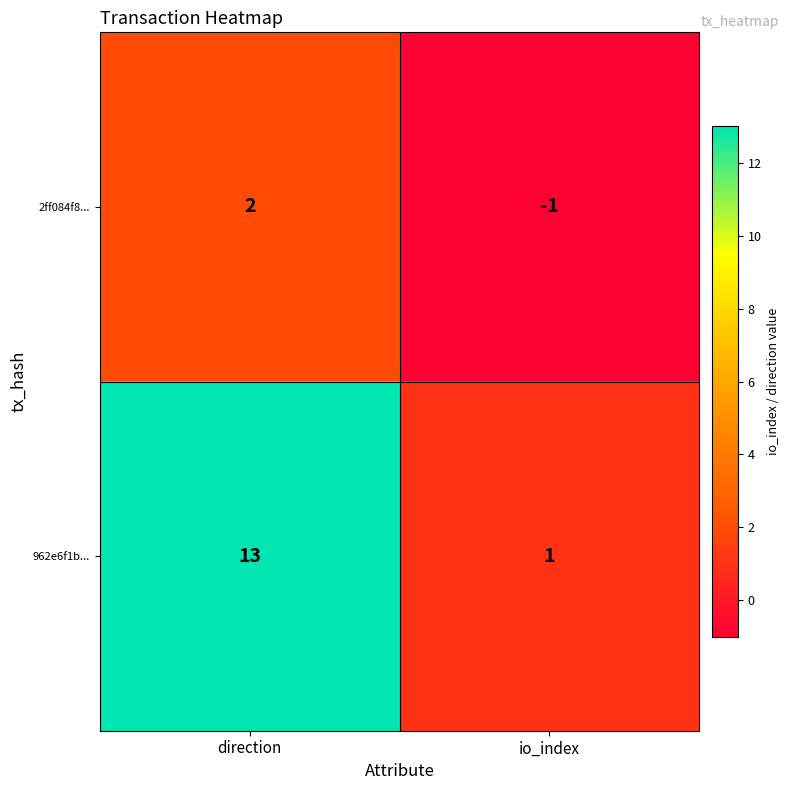

How many data points does each series have?

2